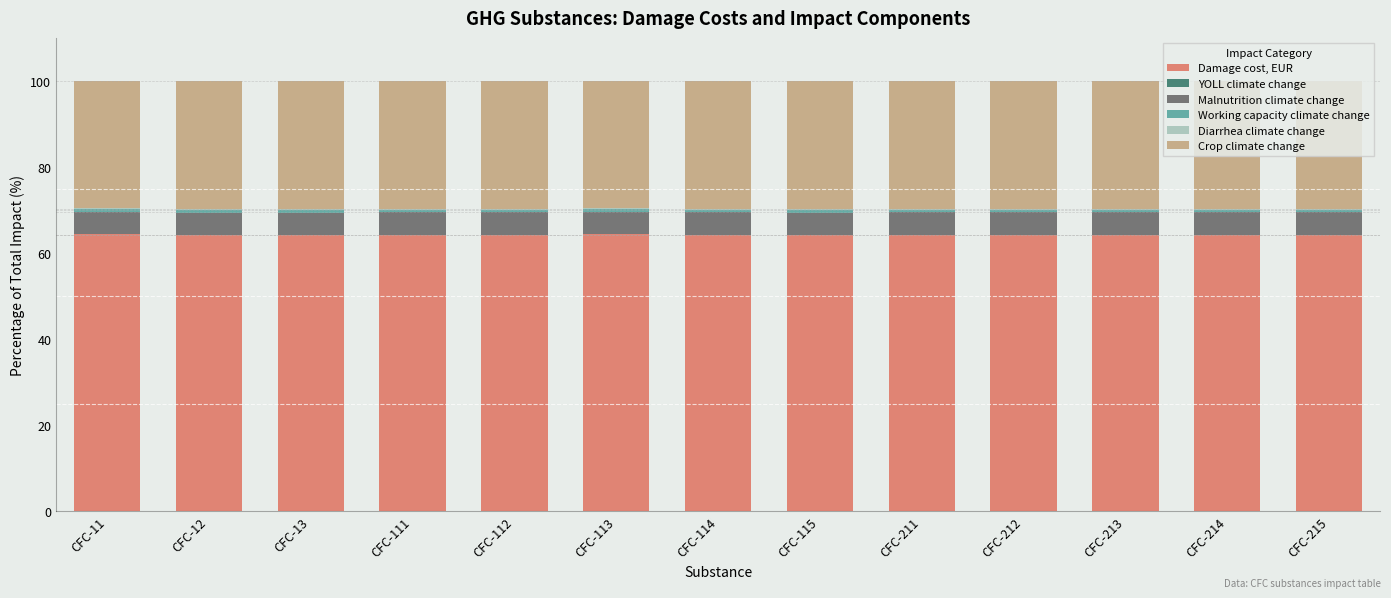

The value of Damage cost, EUR at CFC-211 is 105.9. True or false?

False